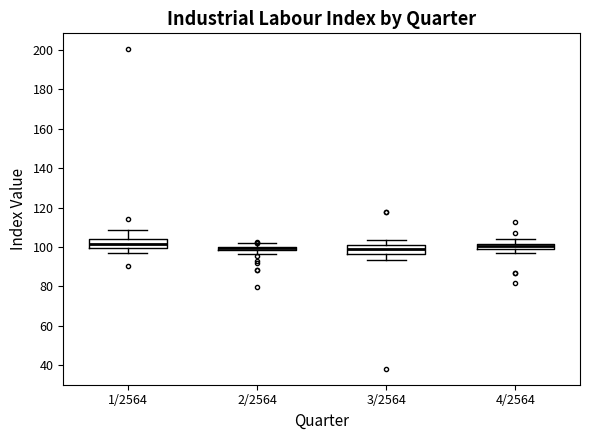

Where does the upper whisker of the box for 4/2564 end on the y-axis? The values are not printed on the chart, so give them approximately, as read against the axis.

104